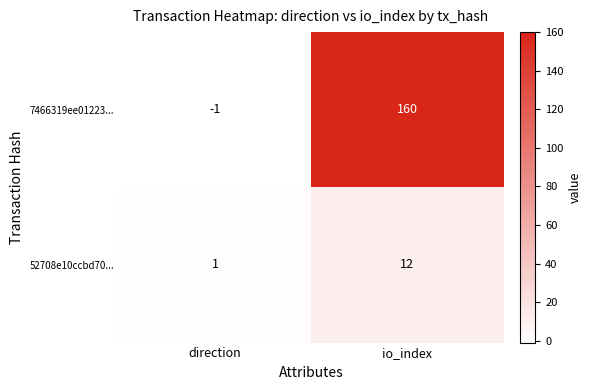

Reading right to left, extract all data points from this chart.

7466319ee01223...: io_index=160	direction=-1
52708e10ccbd70...: io_index=12	direction=1